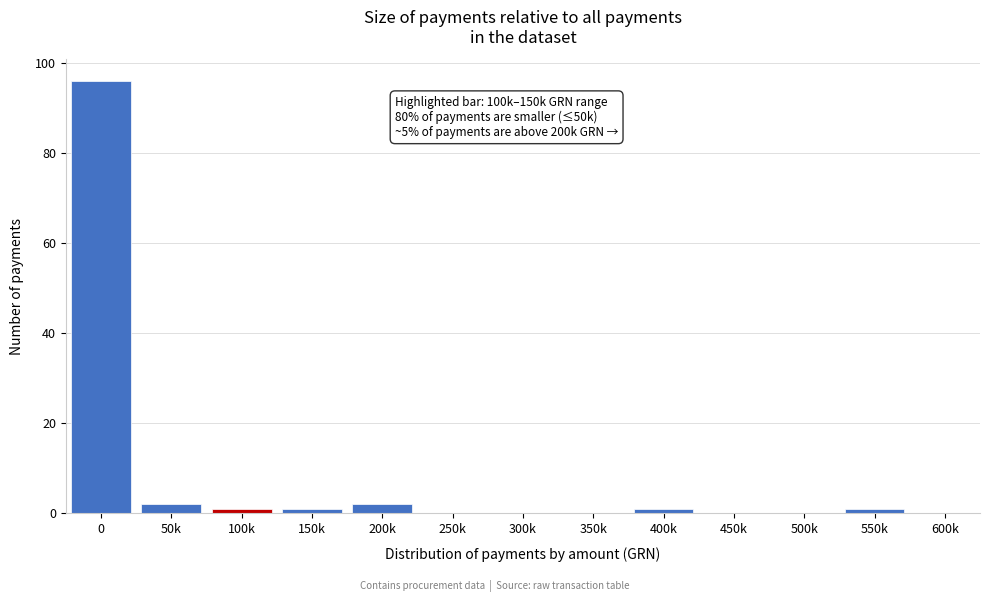

Reading right to left, extract all data points from this chart.

600k=0	550k=1	500k=0	450k=0	400k=1	350k=0	300k=0	250k=0	200k=2	150k=1	100k=1	50k=2	0=96